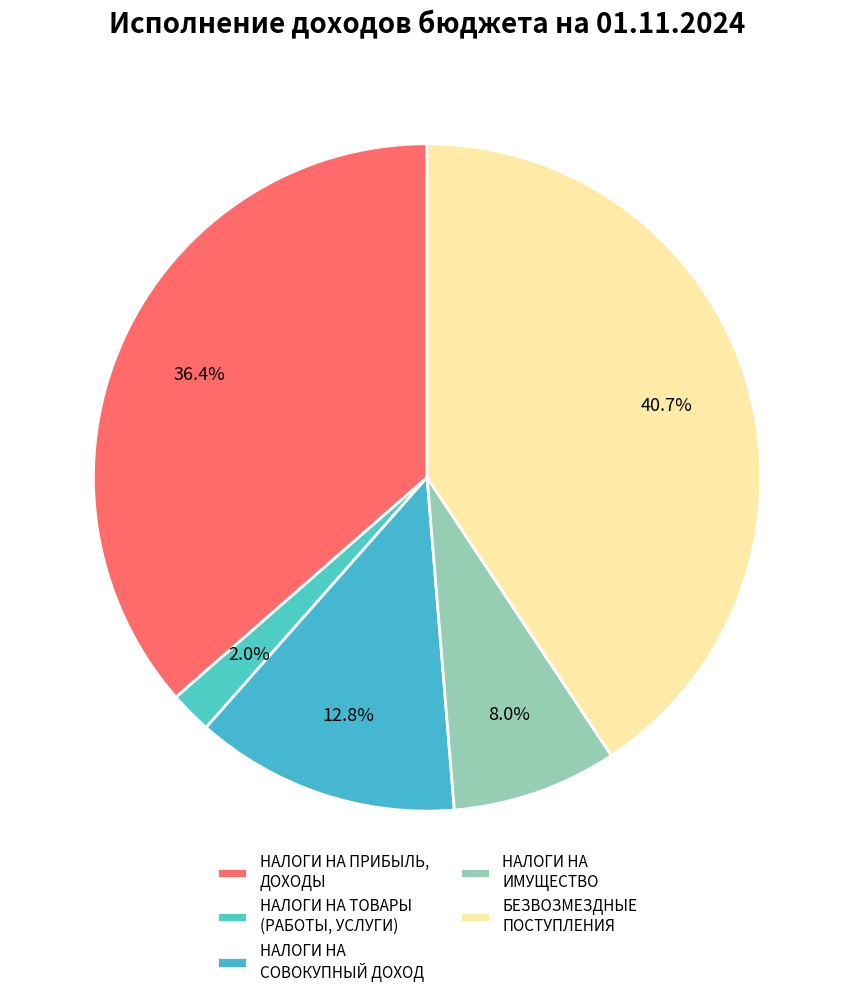

To the nearest percent, what percentage of the pie is НАЛОГИ НА СОВОКУПНЫЙ ДОХОД?

13%